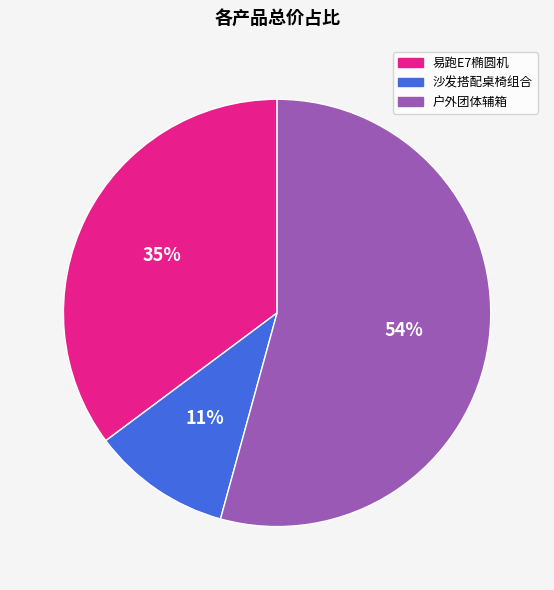

To the nearest percent, what is the average slice percentage?

33%